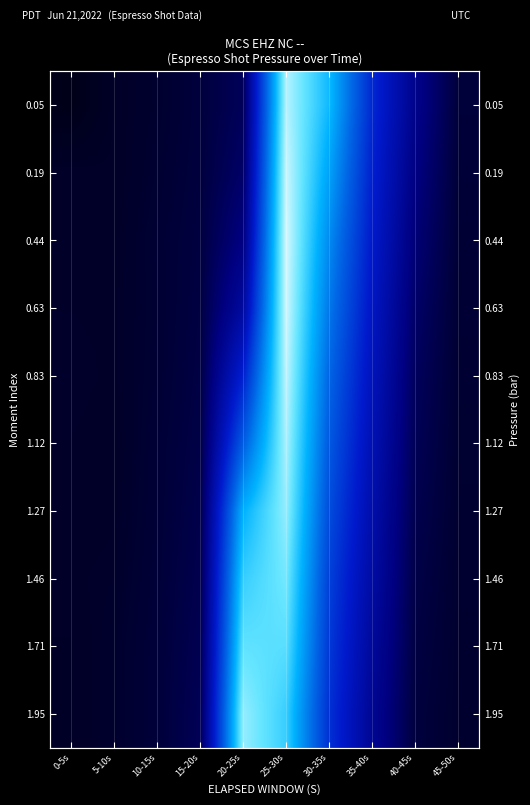

Which label corresponds to the smallest value in the chart?

0-5s